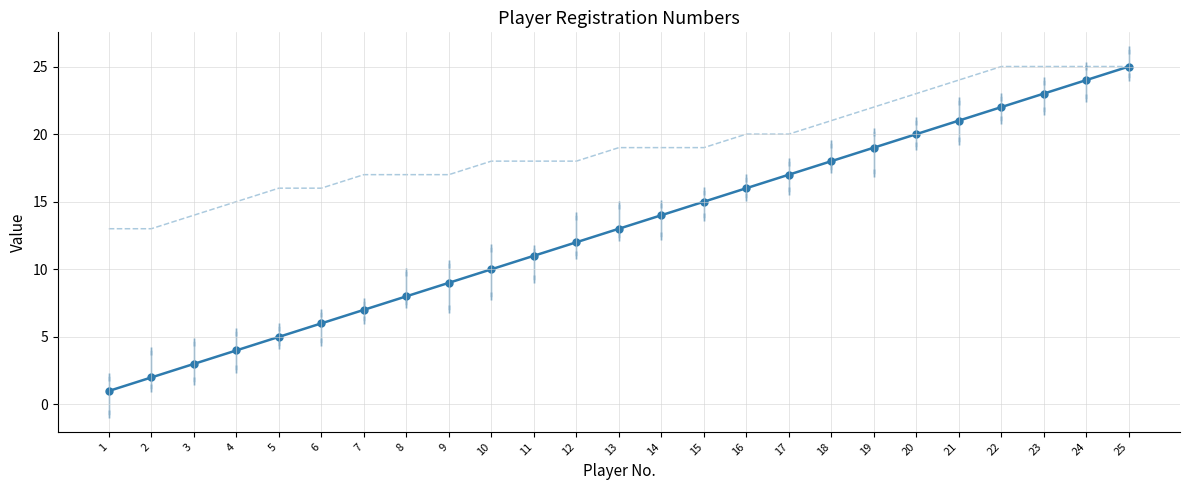

What is the greatest value displayed?

25